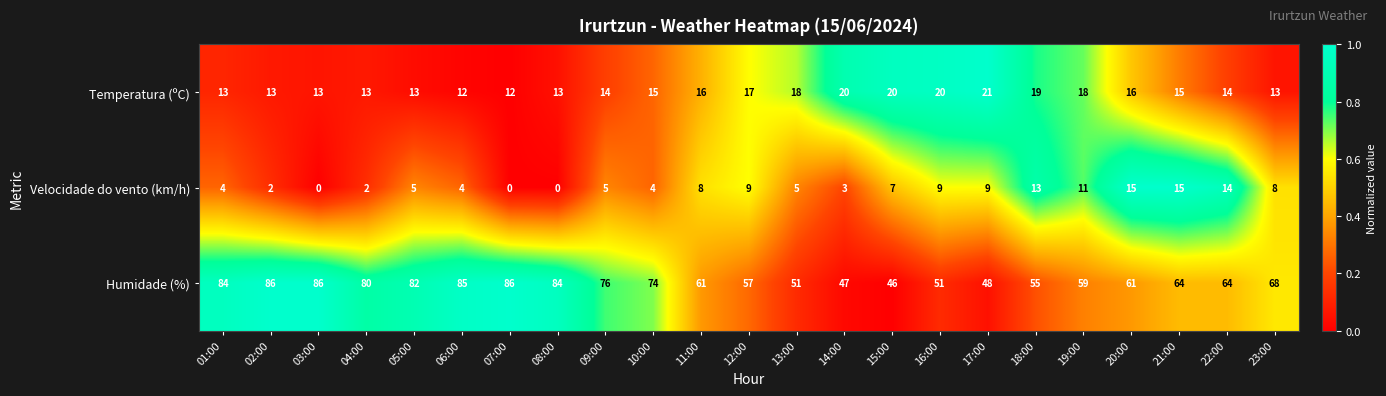

What value does the Temperatura (ºC) series have at 19:00?

18